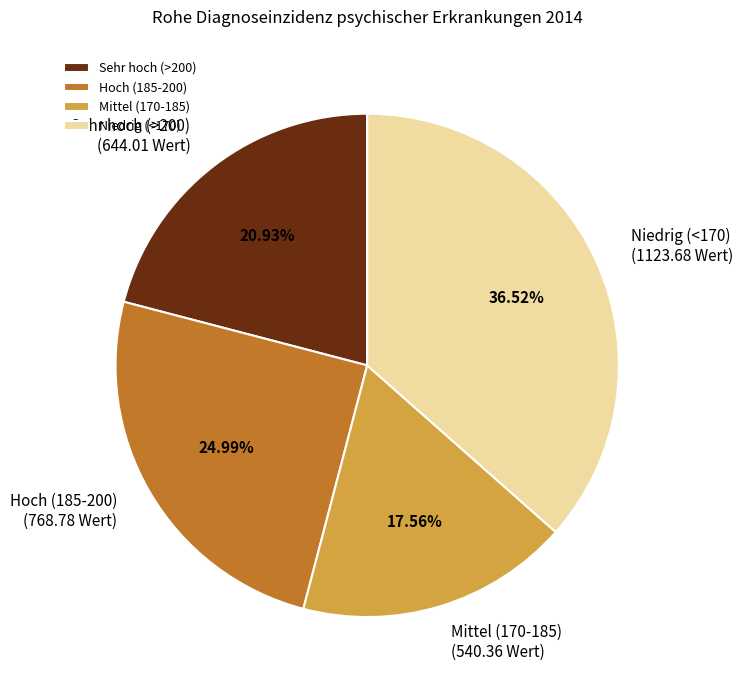

Which category has the biggest portion of the pie?

Niedrig (<170)